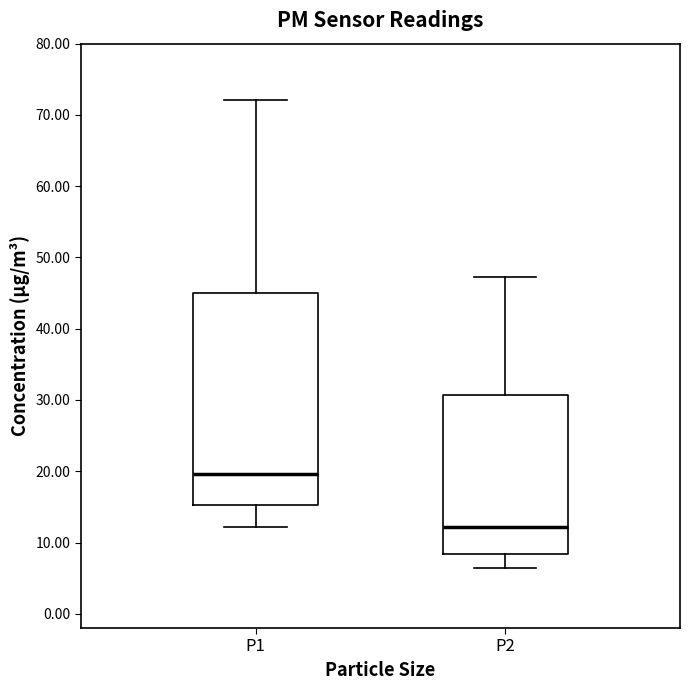

Reading left to right, read every box against the y-axis: the position of its median line, the range the box covers, and the ends of its whiskers. The values are not printed on the chart, so give them approximately, as read against the axis.

P1: median 20, box 15 to 45, whiskers 12 to 72
P2: median 12, box 8 to 31, whiskers 6 to 47